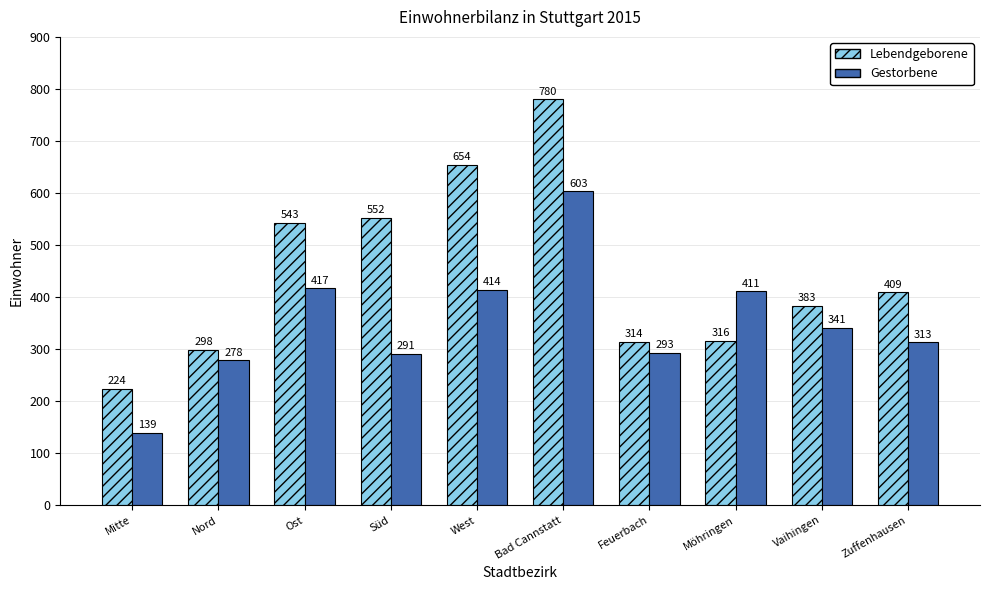

What position from the right is Vaihingen?

2